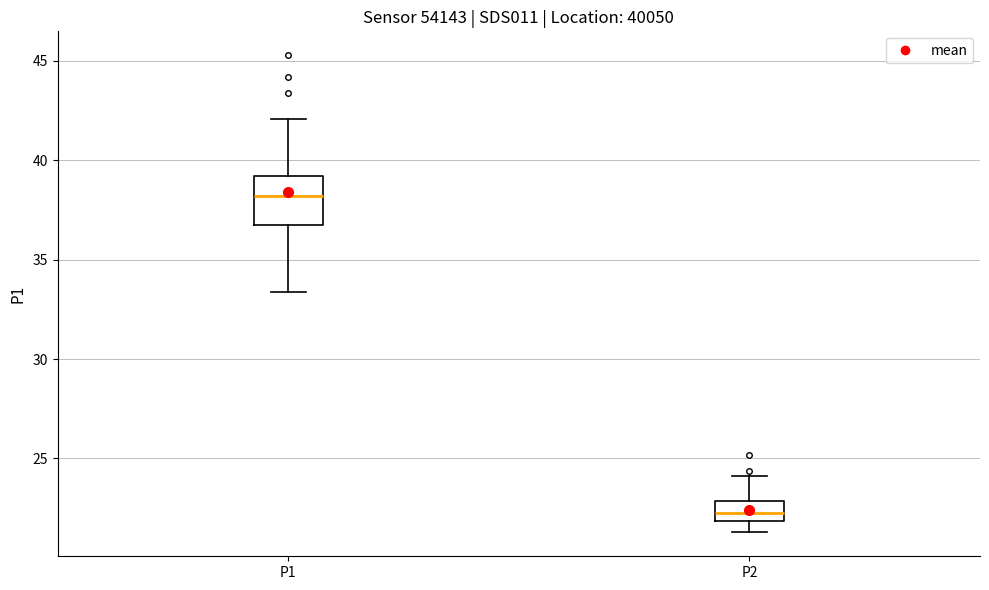

Comparing the boxes themselves (not the whiskers), which one is the tallest?

P1